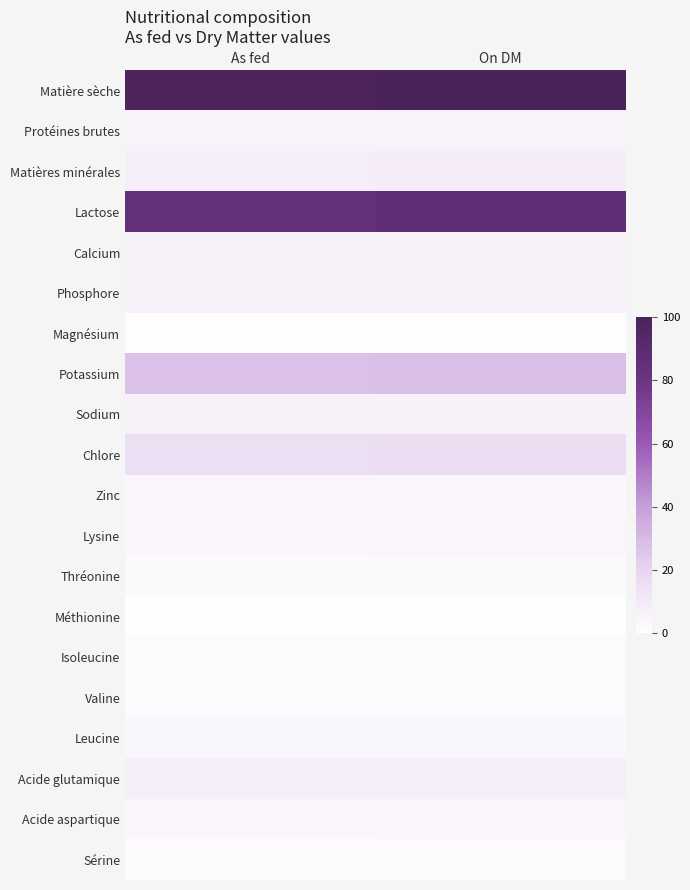

At which category is the sum across all series the highest?

On DM